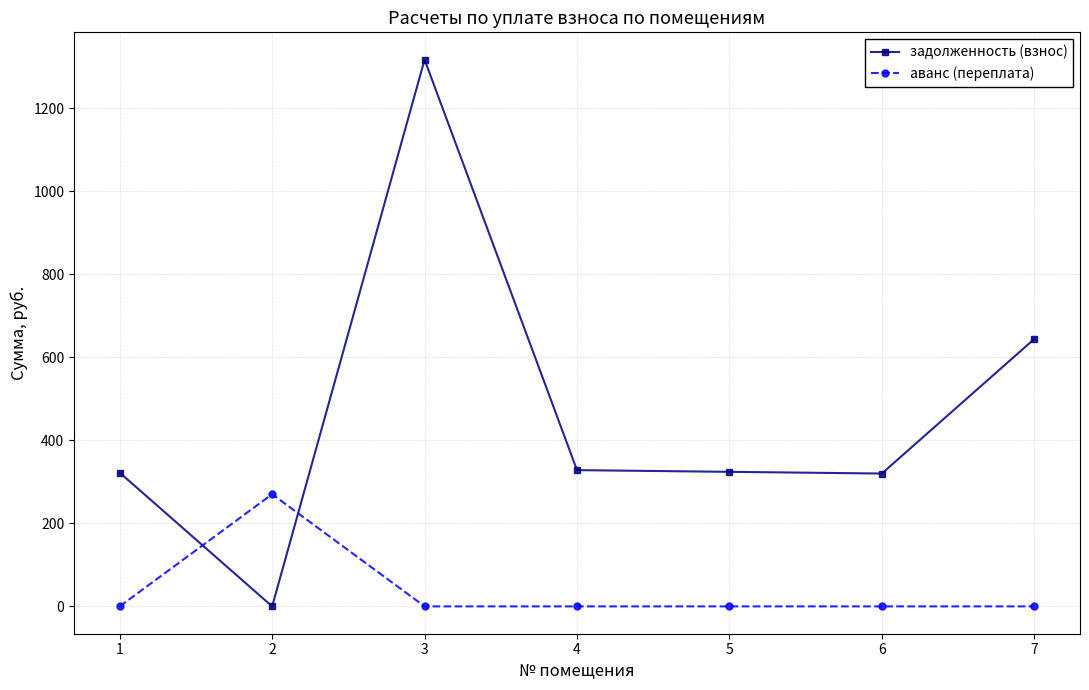

What is the difference between the задолженность (взнос) values at 6 and 4?

8.2